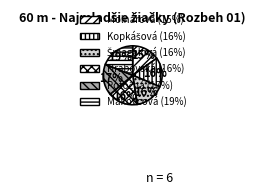

Count the number of slices in the pie.

6